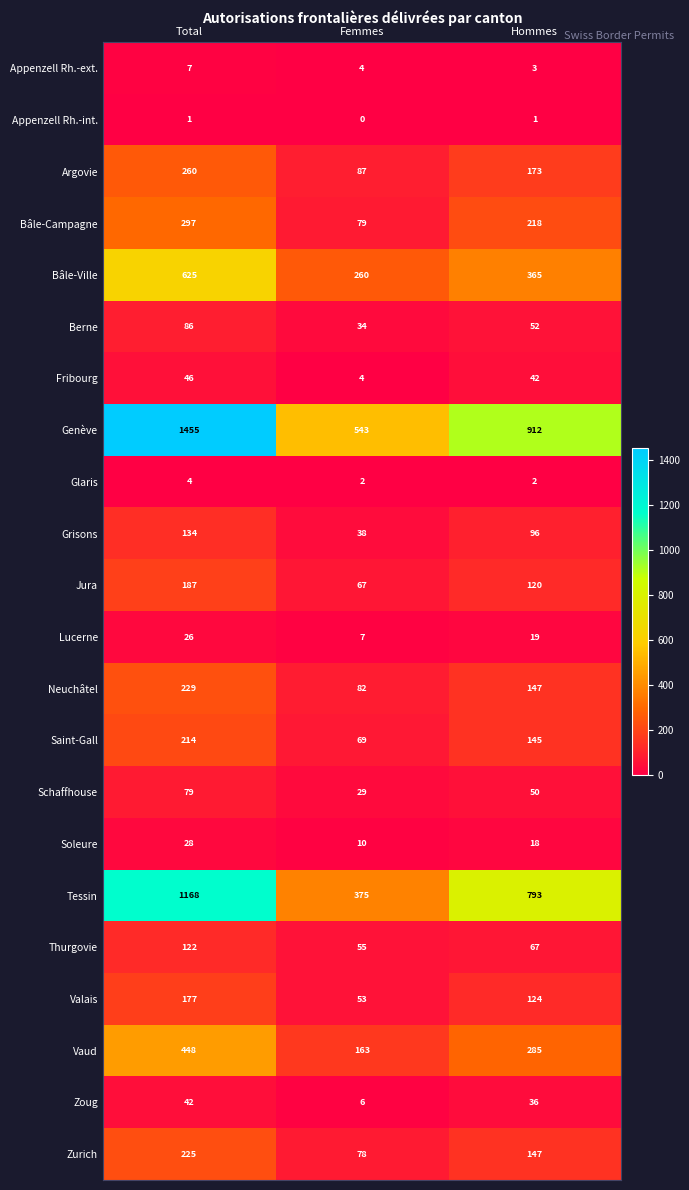

At which label does Soleure first exceed 18?

Total